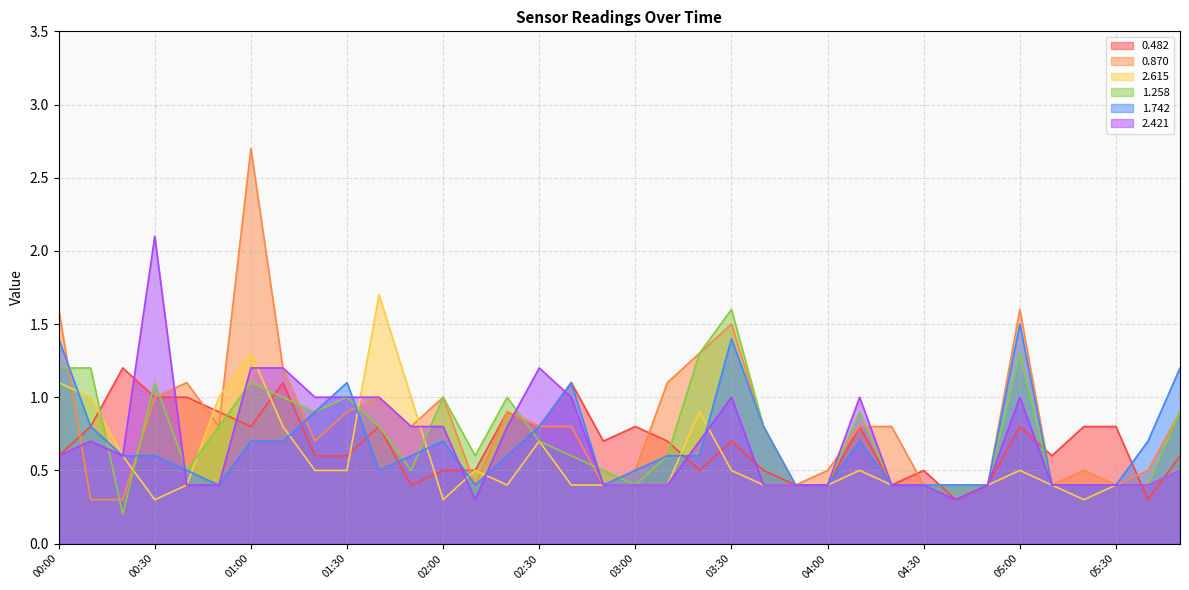

List the labels in order of 0.482 value, smallest first.

04:40, 05:40, 01:50, 03:50, 04:00, 04:20, 04:50, 02:00, 02:10, 03:20, 03:40, 04:30, 00:00, 01:20, 01:30, 05:10, 05:50, 02:50, 03:10, 03:30, 00:10, 01:00, 01:40, 02:30, 03:00, 04:10, 05:00, 05:20, 05:30, 00:50, 02:20, 00:30, 00:40, 01:10, 02:40, 00:20